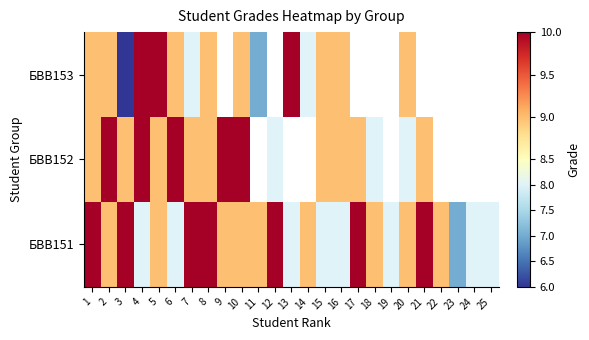

At which label is БВВ152 closest to 9?

1